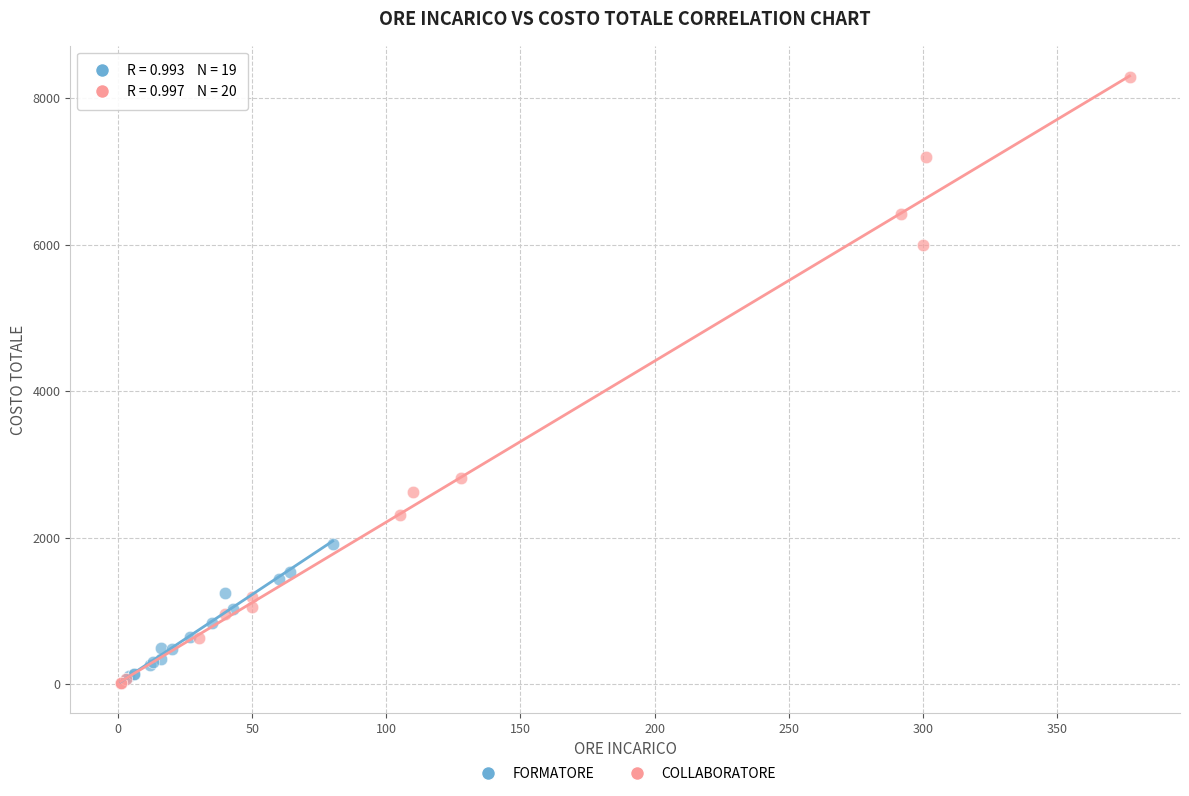

Which series reaches the maximum Y coordinate?

COLLABORATORE